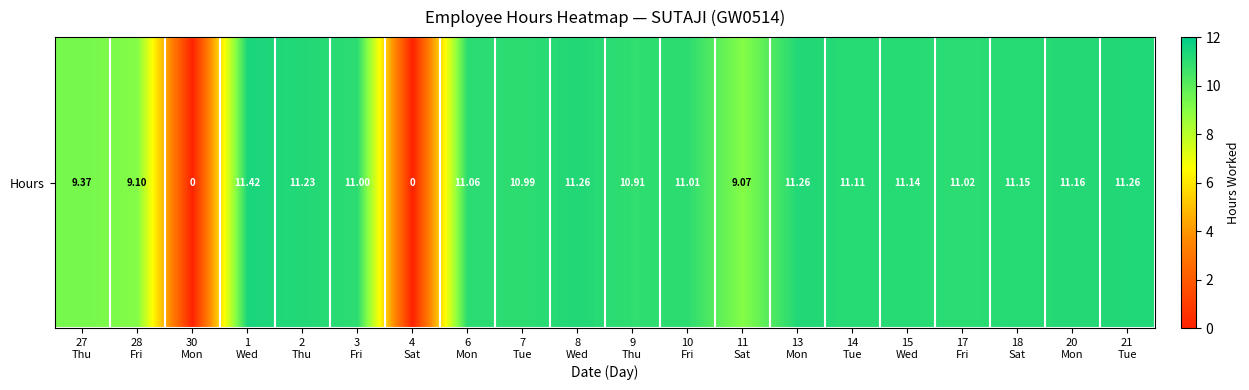

What is the maximum value shown in the chart?

11.4